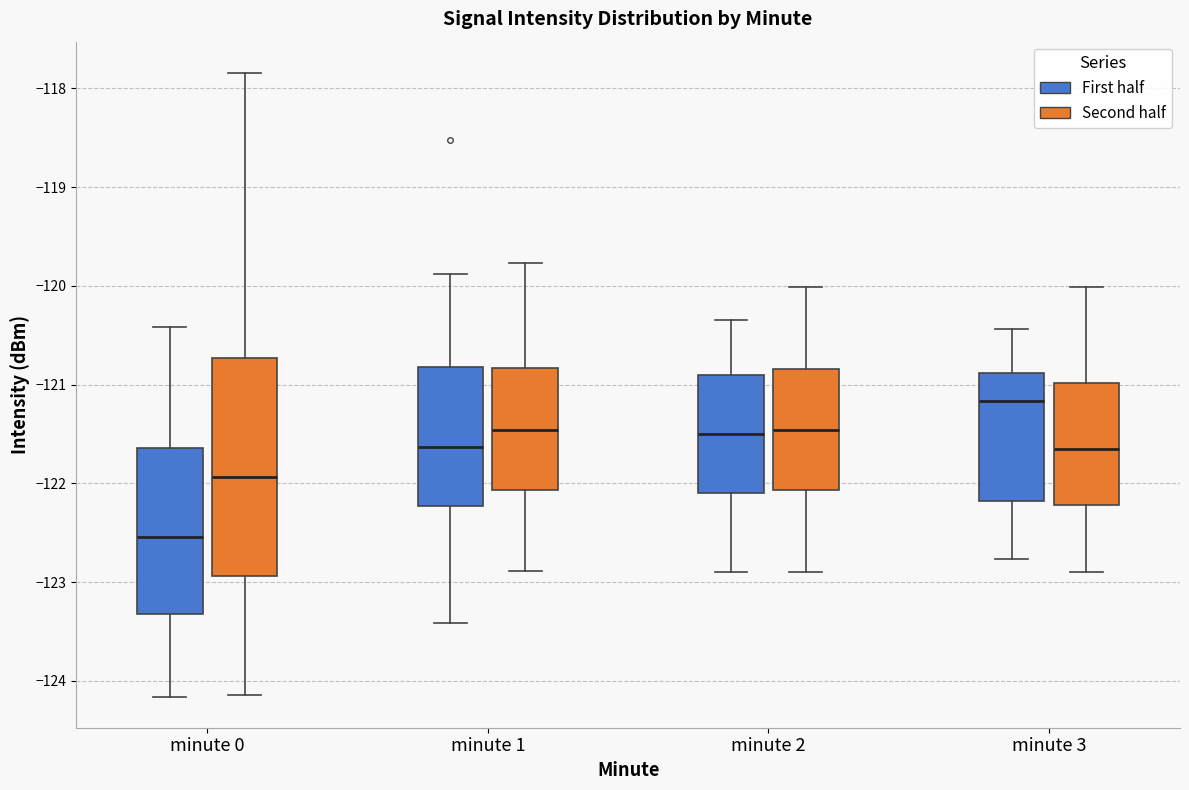

Reading left to right, read every box against the y-axis: the position of its median line, the range the box covers, and the ends of its whiskers. The values are not printed on the chart, so give them approximately, as read against the axis.

minute 0 (First half): median -122.5, box -123.3 to -121.6, whiskers -124.2 to -120.4
minute 0 (Second half): median -121.9, box -122.9 to -120.7, whiskers -124.1 to -117.8
minute 1 (First half): median -121.6, box -122.2 to -120.8, whiskers -123.4 to -119.9
minute 1 (Second half): median -121.5, box -122.1 to -120.8, whiskers -122.9 to -119.8
minute 2 (First half): median -121.5, box -122.1 to -120.9, whiskers -122.9 to -120.3
minute 2 (Second half): median -121.5, box -122.1 to -120.8, whiskers -122.9 to -120.0
minute 3 (First half): median -121.2, box -122.2 to -120.9, whiskers -122.8 to -120.4
minute 3 (Second half): median -121.7, box -122.2 to -121.0, whiskers -122.9 to -120.0